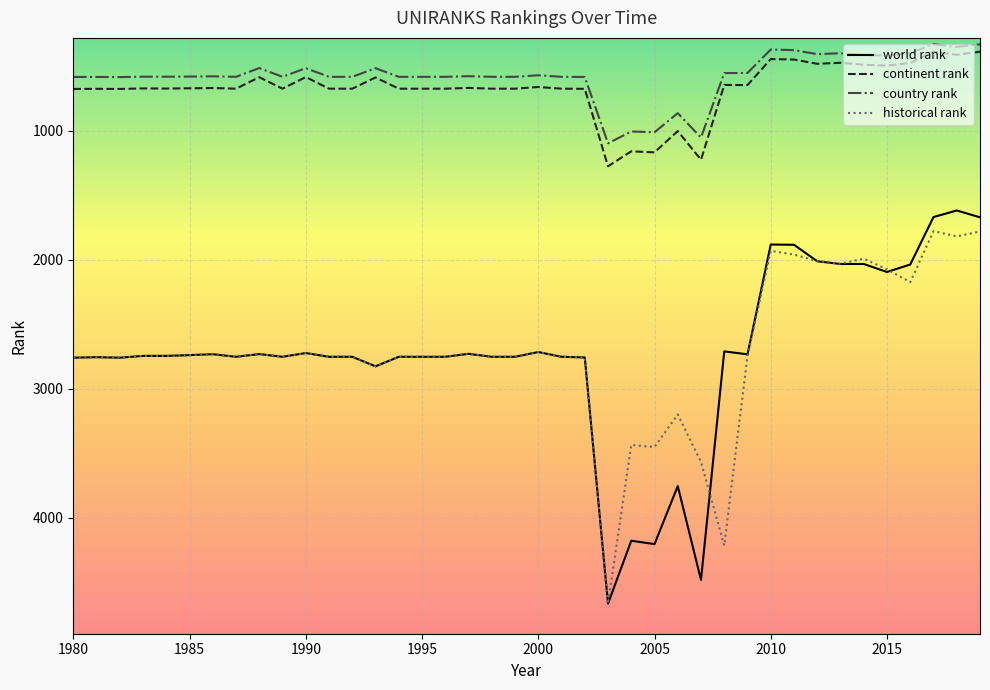

What is the greatest value displayed?

4667